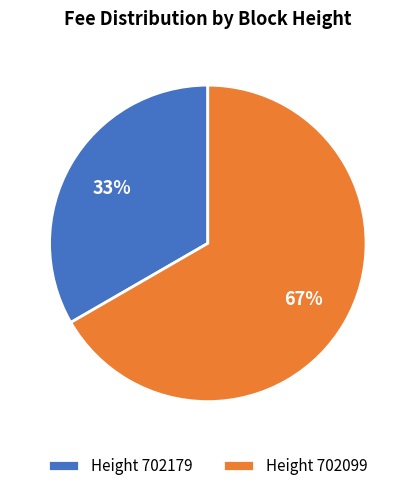

What percentage is the Height 702179 slice, to the nearest percent?

33%